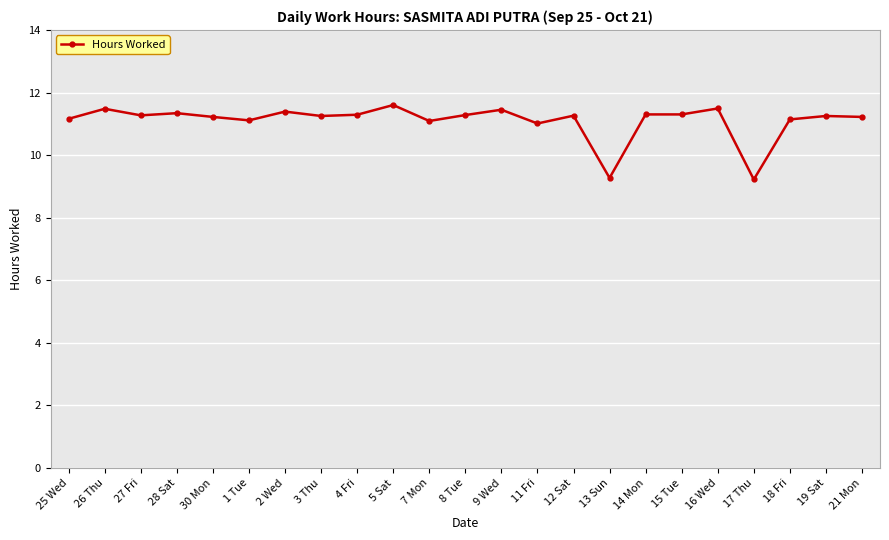

The chart shows a value of 18.9 at 27 Fri. True or false?

False